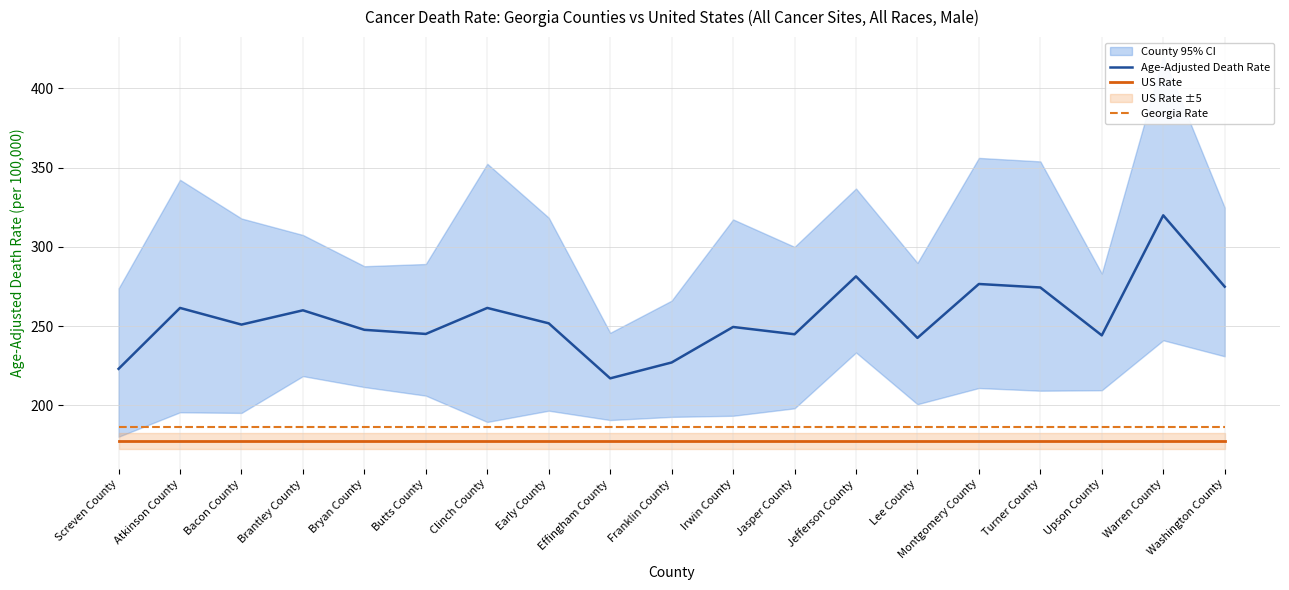

Is it true that Age-Adjusted Death Rate equals 247.7 at Bryan County?

True